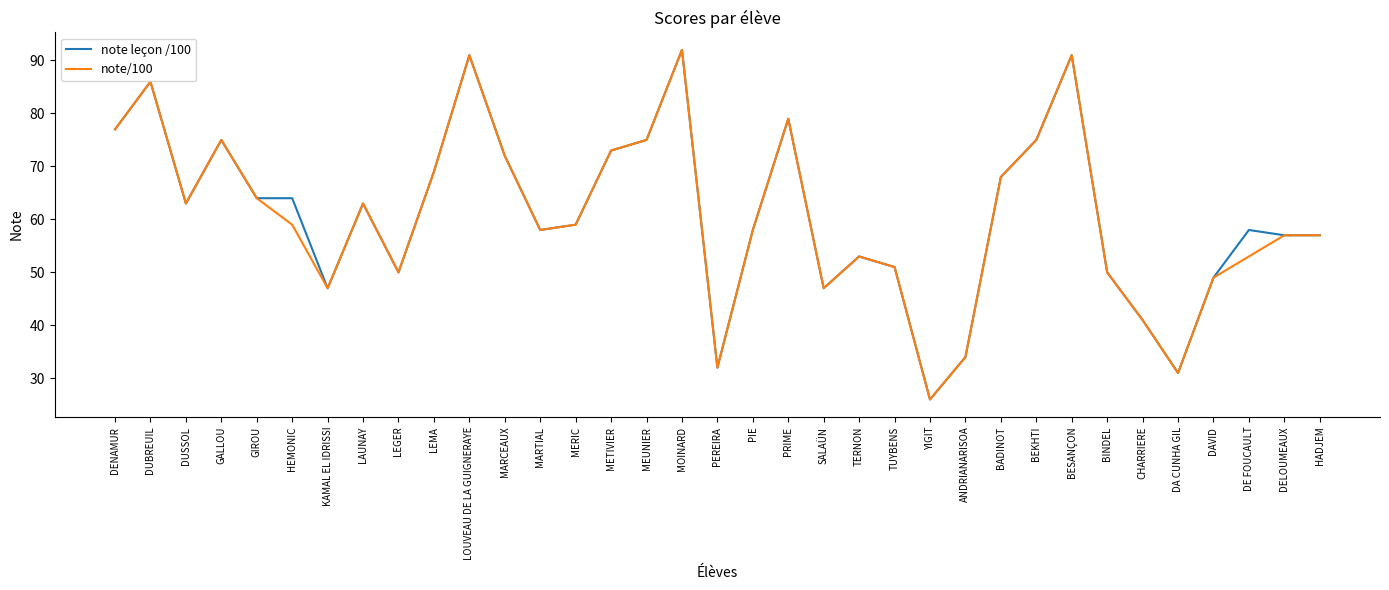

Is it true that note leçon /100 equals 113 at LAUNAY?

False